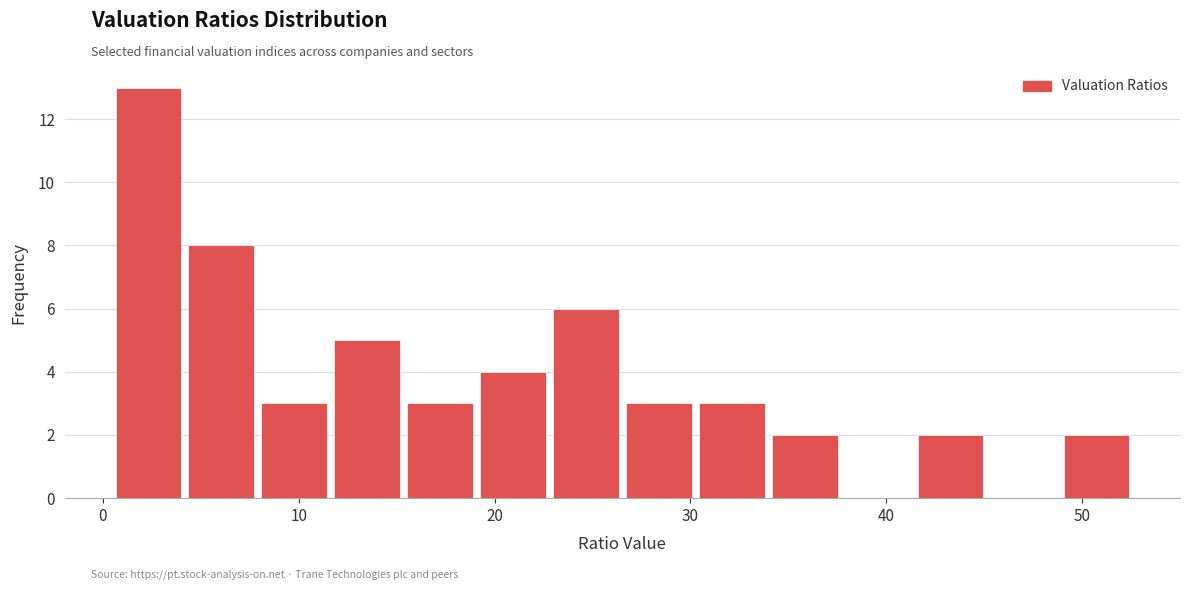

Around what value on the x-axis is the tallest bar? Give the approximate position of its centre, as read against the axis.

2